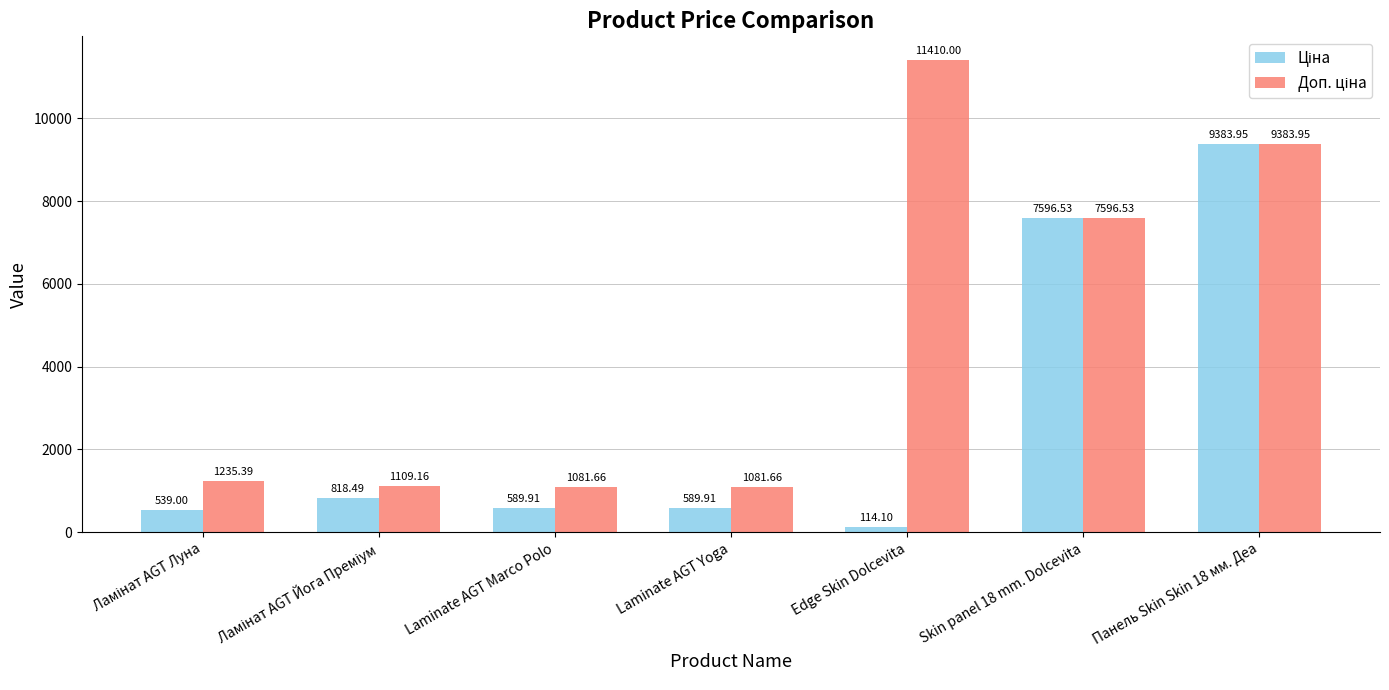

At which category does the chart reach its minimum across all series?

Edge Skin Dolcevita